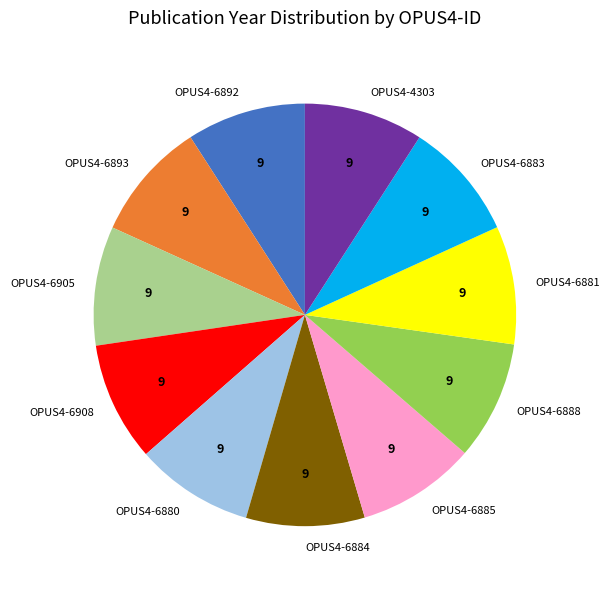

Does OPUS4-6885 represent more than half of the total?

No